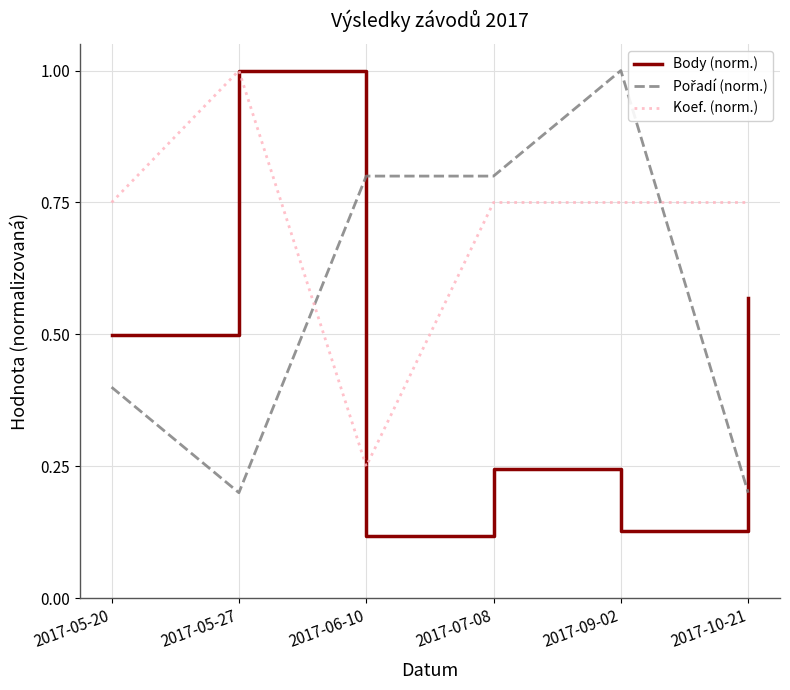

The Body (norm.) series shows 0.2 at 2017-09-02. True or false?

False